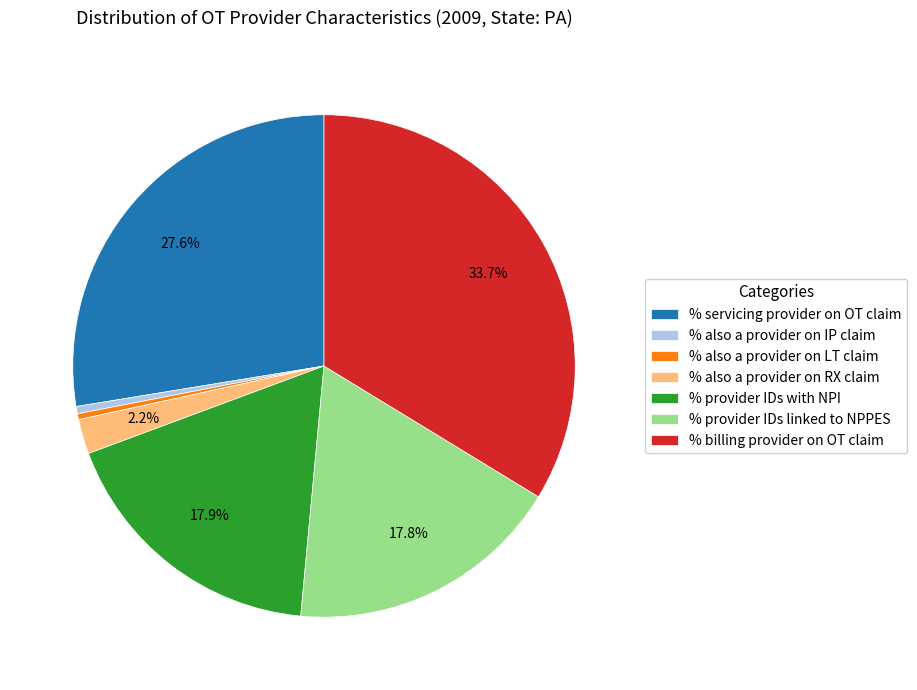

Is there any slice that represents more than half of the pie?

No